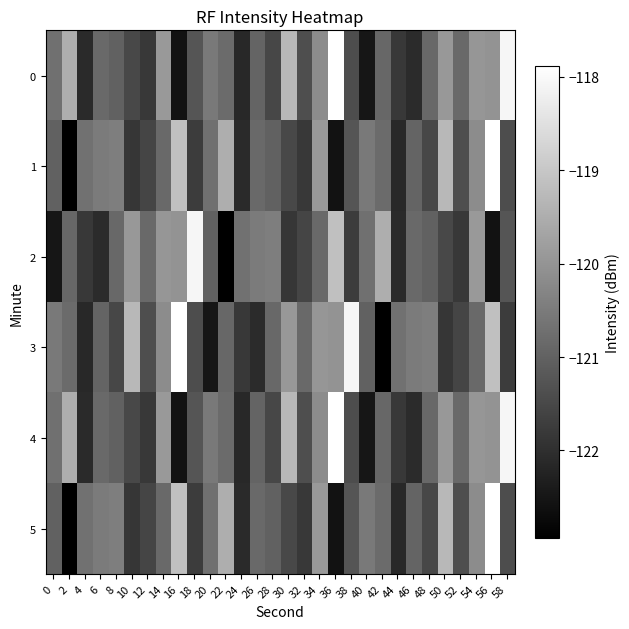

Rank the series at 12 from highest to lowest value.

2, 3, 1, 5, 0, 4